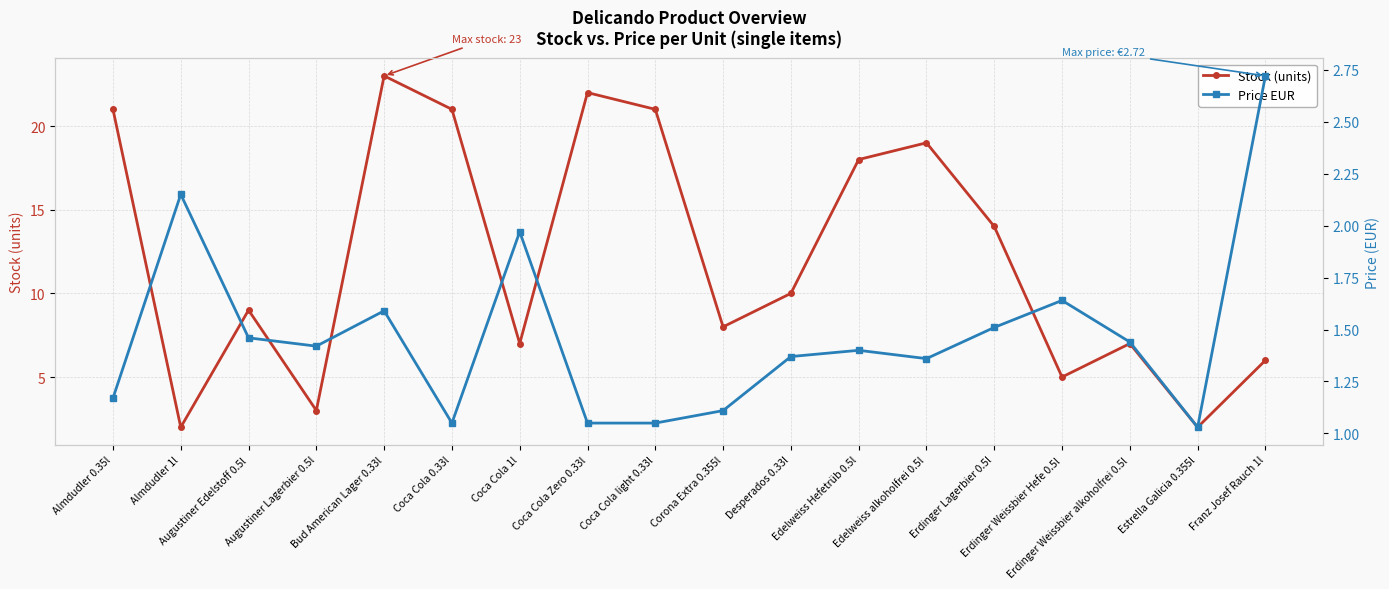

List the labels in order of Stock (units) value, largest first.

Bud American Lager 0.33l, Coca Cola Zero 0.33l, Almdudler 0.35l, Coca Cola 0.33l, Coca Cola light 0.33l, Edelweiss alkoholfrei 0.5l, Edelweiss Hefetrüb 0.5l, Erdinger Lagerbier 0.5l, Desperados 0.33l, Augustiner Edelstoff 0.5l, Corona Extra 0.355l, Coca Cola 1l, Erdinger Weissbier alkoholfrei 0.5l, Franz Josef Rauch 1l, Erdinger Weissbier Hefe 0.5l, Augustiner Lagerbier 0.5l, Almdudler 1l, Estrella Galicia 0.355l